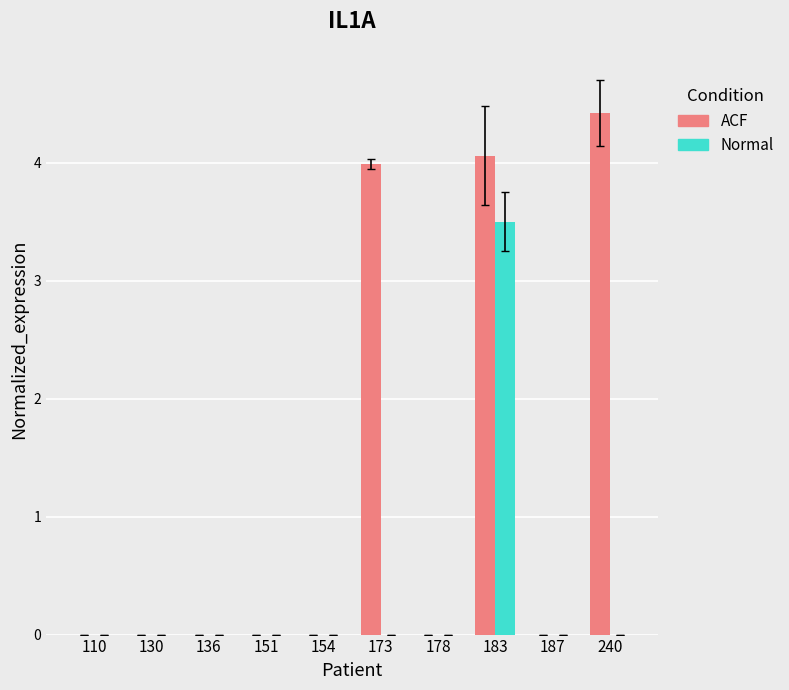

What is the sum of the ACF values at 183 and 187?

4.1